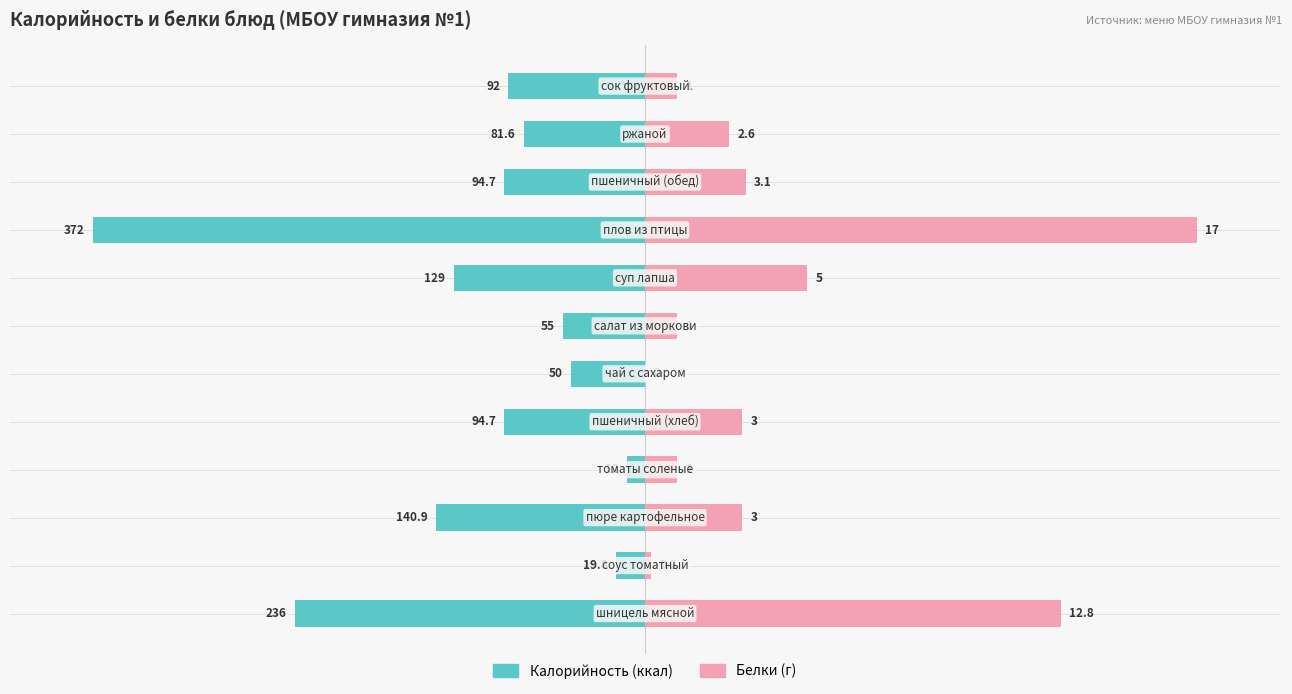

What is the spread (max minus min) of values at 1?

6.5